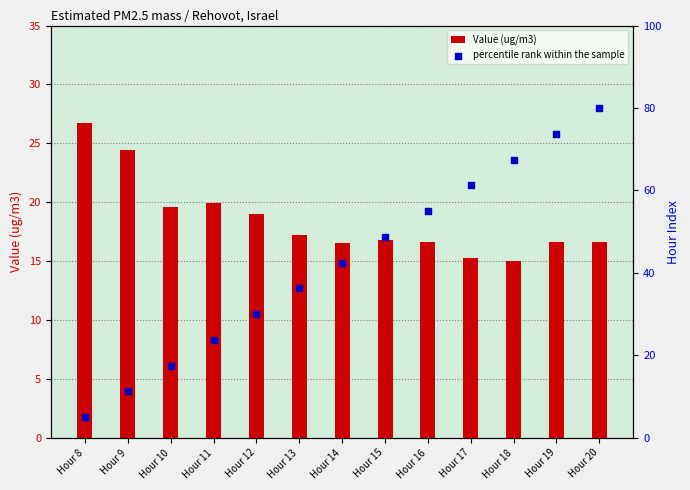

What is the total value across all series at Hour 15?

65.5